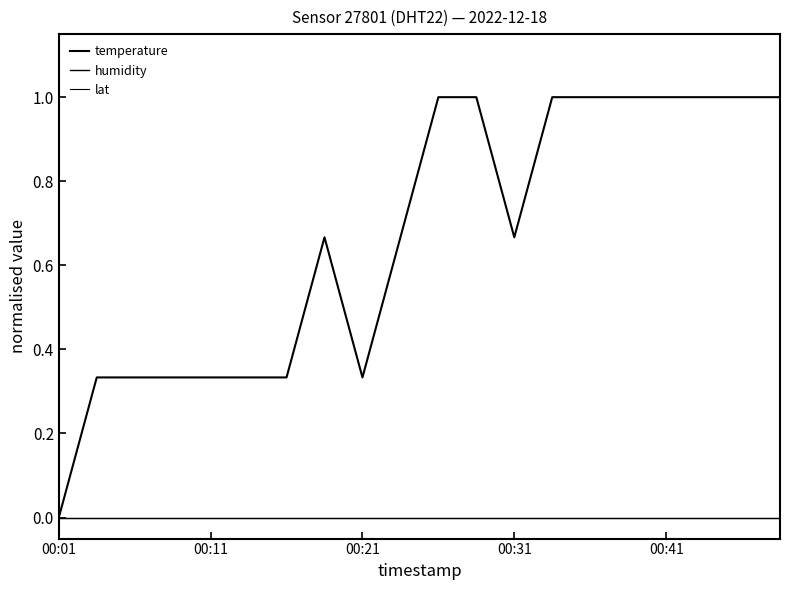

At which label does humidity reach its minimum?

00:01